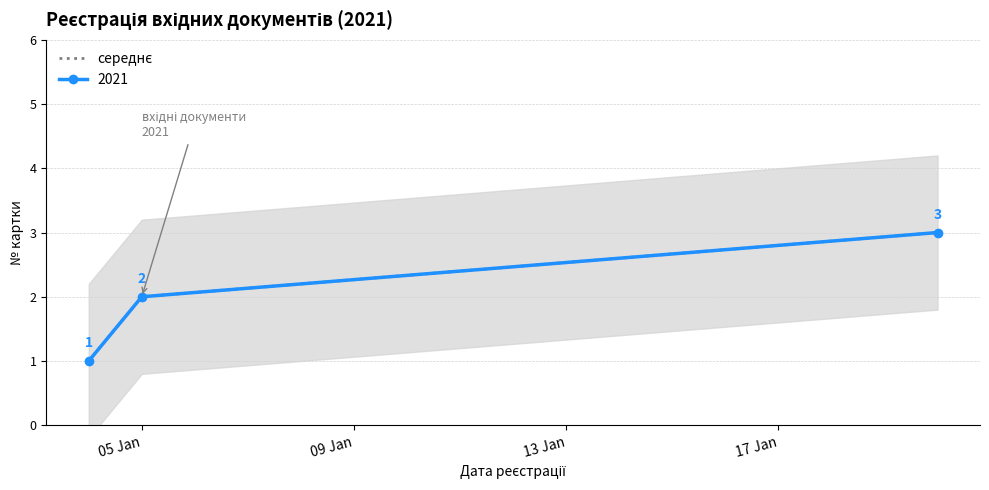

What is the average value?

2